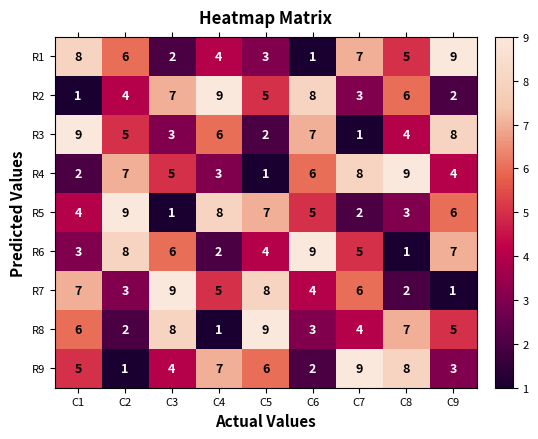

Which category has the lowest value in the R9 series?

C2